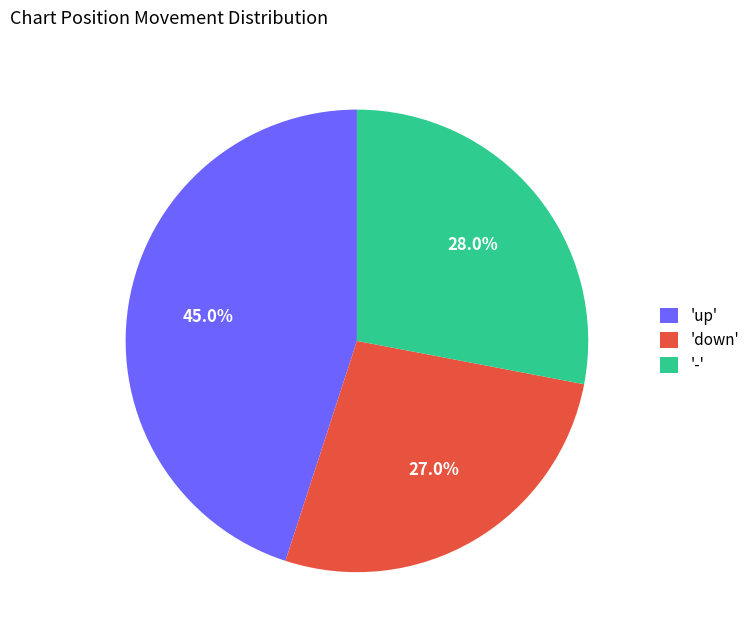

Which category has the smallest portion of the pie?

'down'